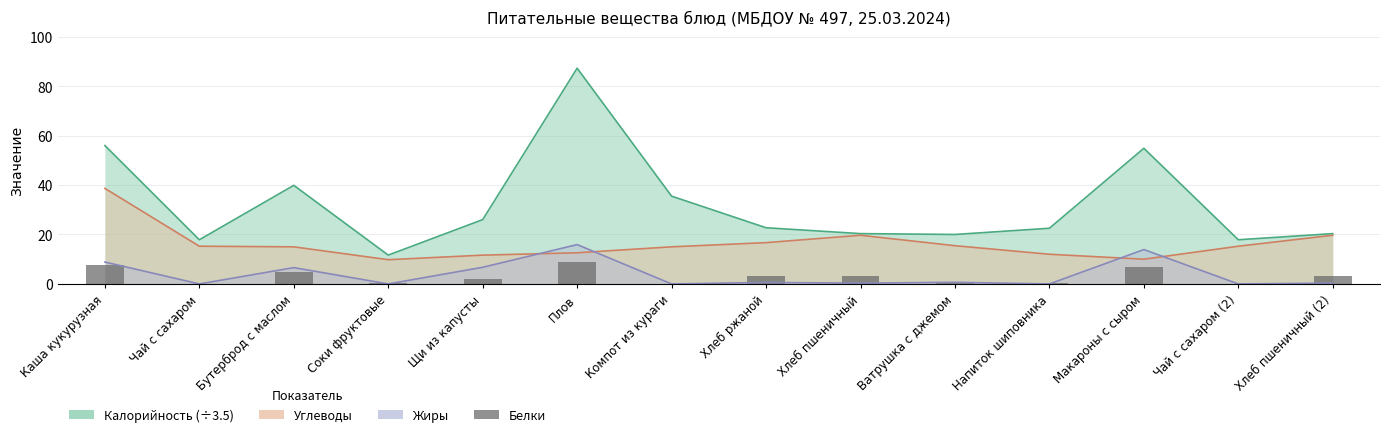

How many categories are shown in the chart?

14